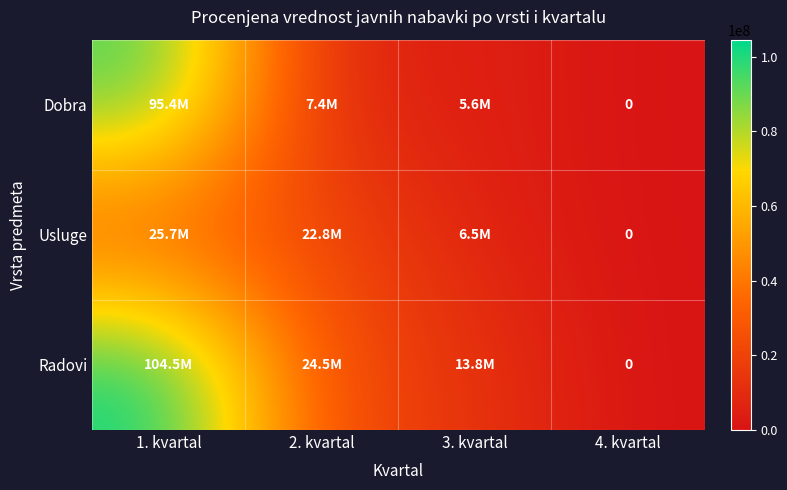

At 4. kvartal, list the series in order from smallest to largest.

Dobra, Usluge, Radovi